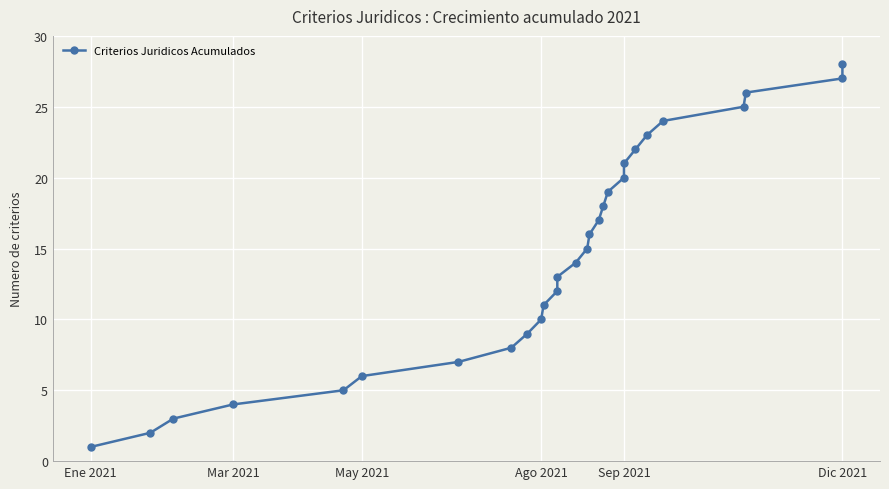

Reading left to right, what are all the values shown in this chart?

1	2	3	4	5	6	7	8	9	10	11	12	13	14	15	16	17	18	19	20	21	22	23	24	25	26	27	28